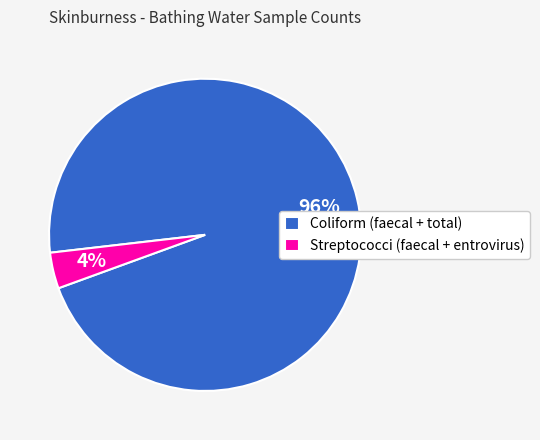

Does any single category account for the majority?

Yes